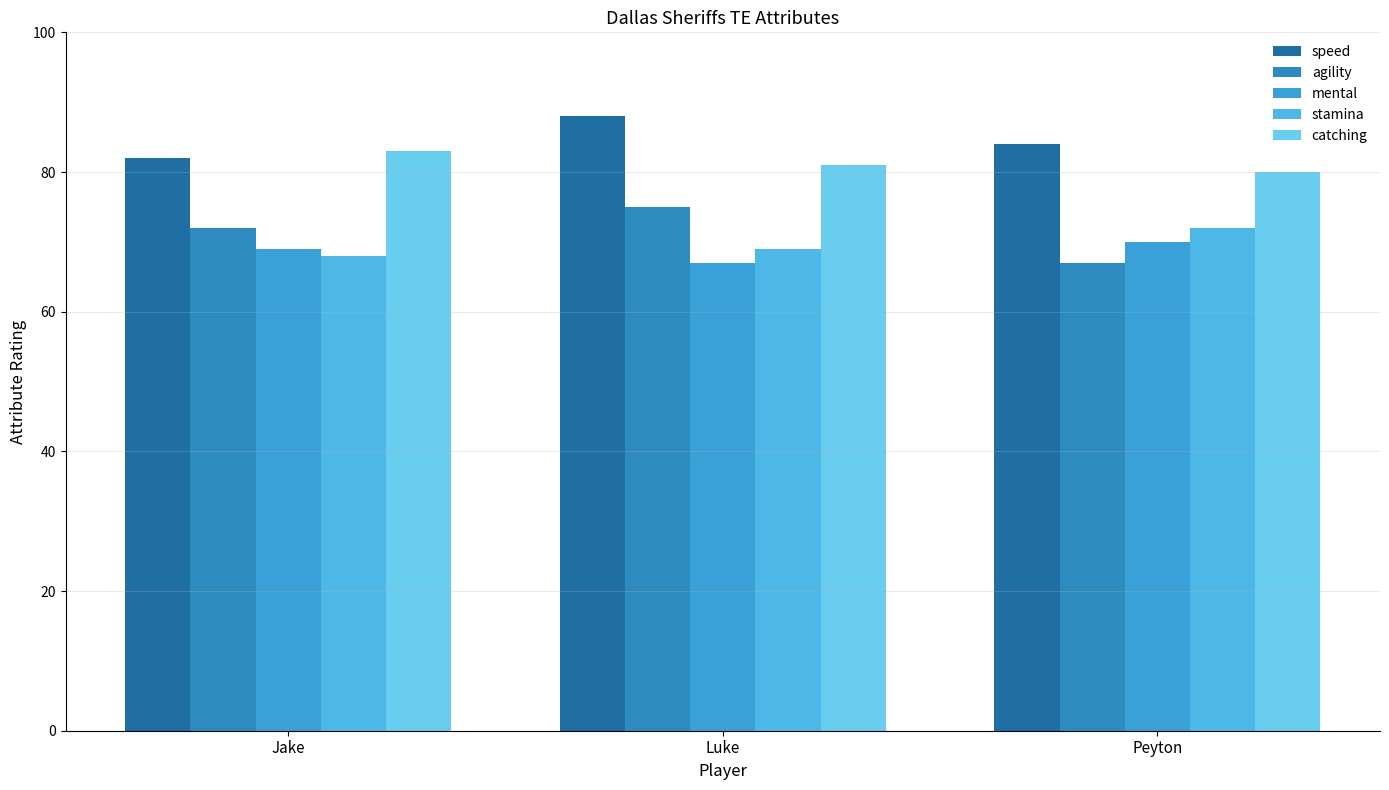

What is the value of the catching bar at the 2nd from the left?

81